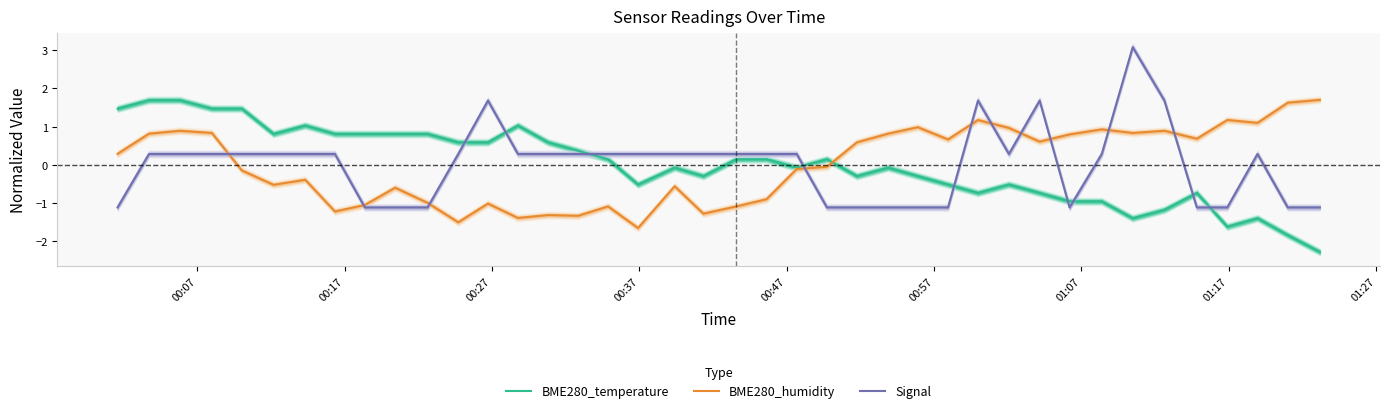

How many times do BME280_humidity and Signal cross each other?

10